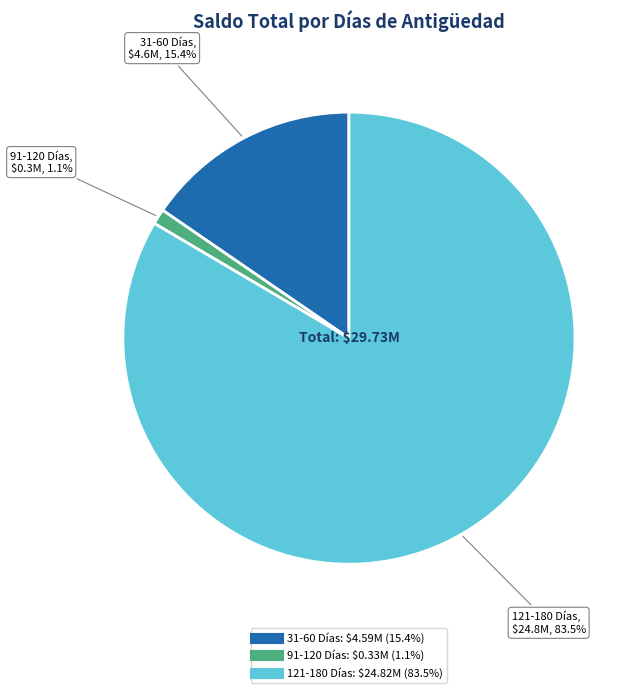

Rank the categories by value from lowest to highest.

91-120 Días, 31-60 Días, 121-180 Días